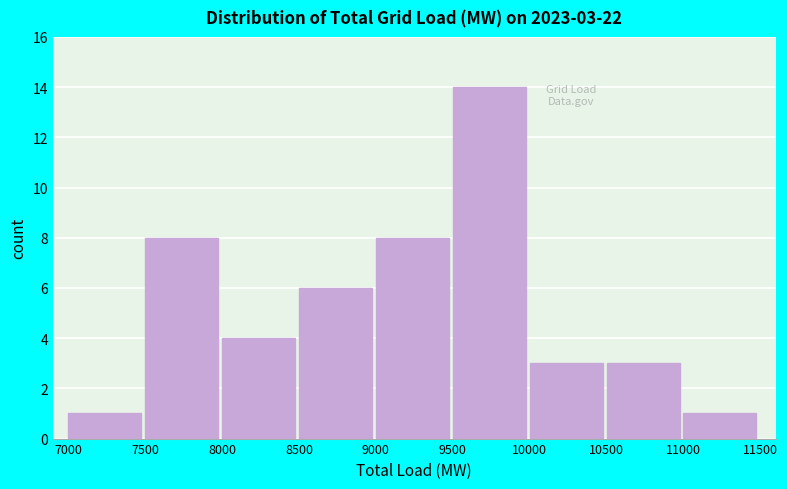

Which range on the x-axis has the tallest bar?

9500 to 10000